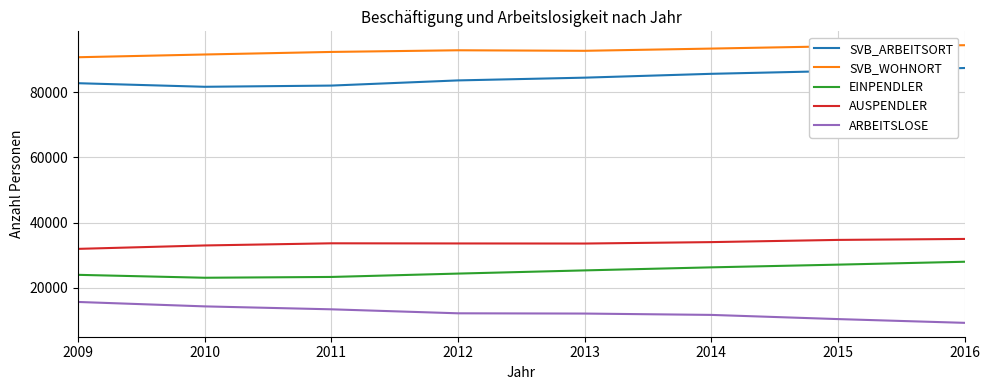

What is the difference between the highest and lowest values at 2012?

80787